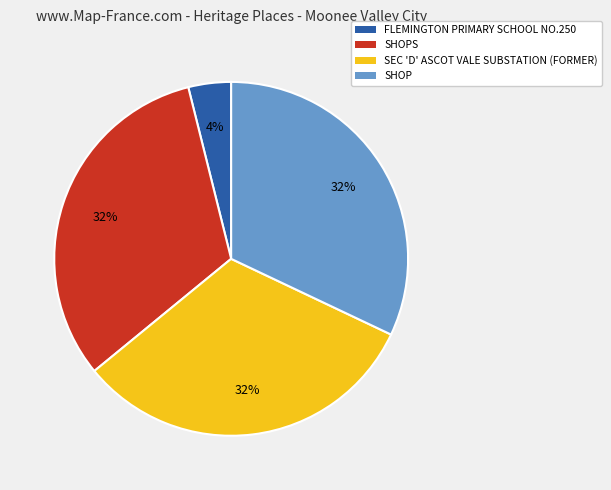

To the nearest percent, what is the combined percentage of SHOPS and SEC 'D' ASCOT VALE SUBSTATION (FORMER)?

64%